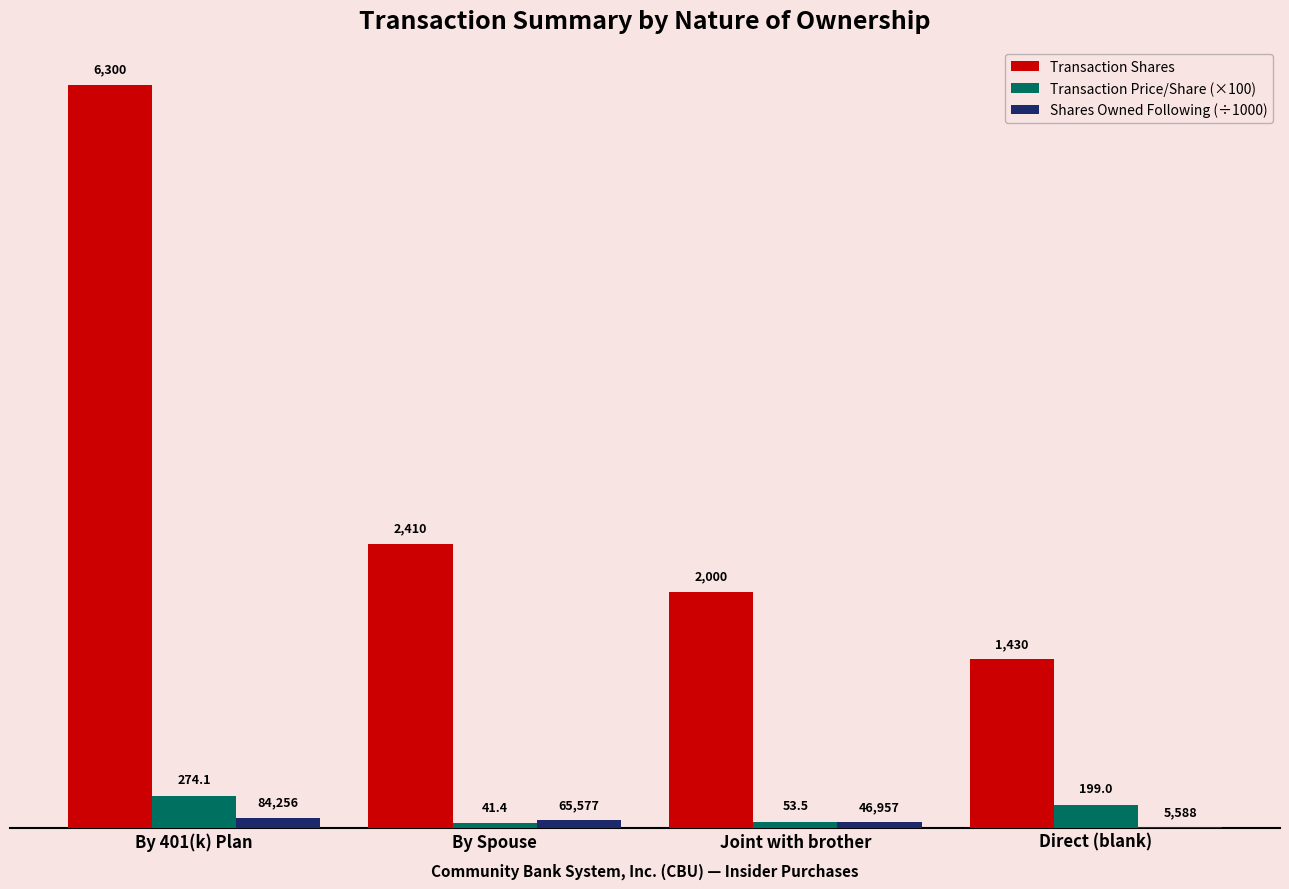

What is the highest value of the Transaction Shares series?

6300.0